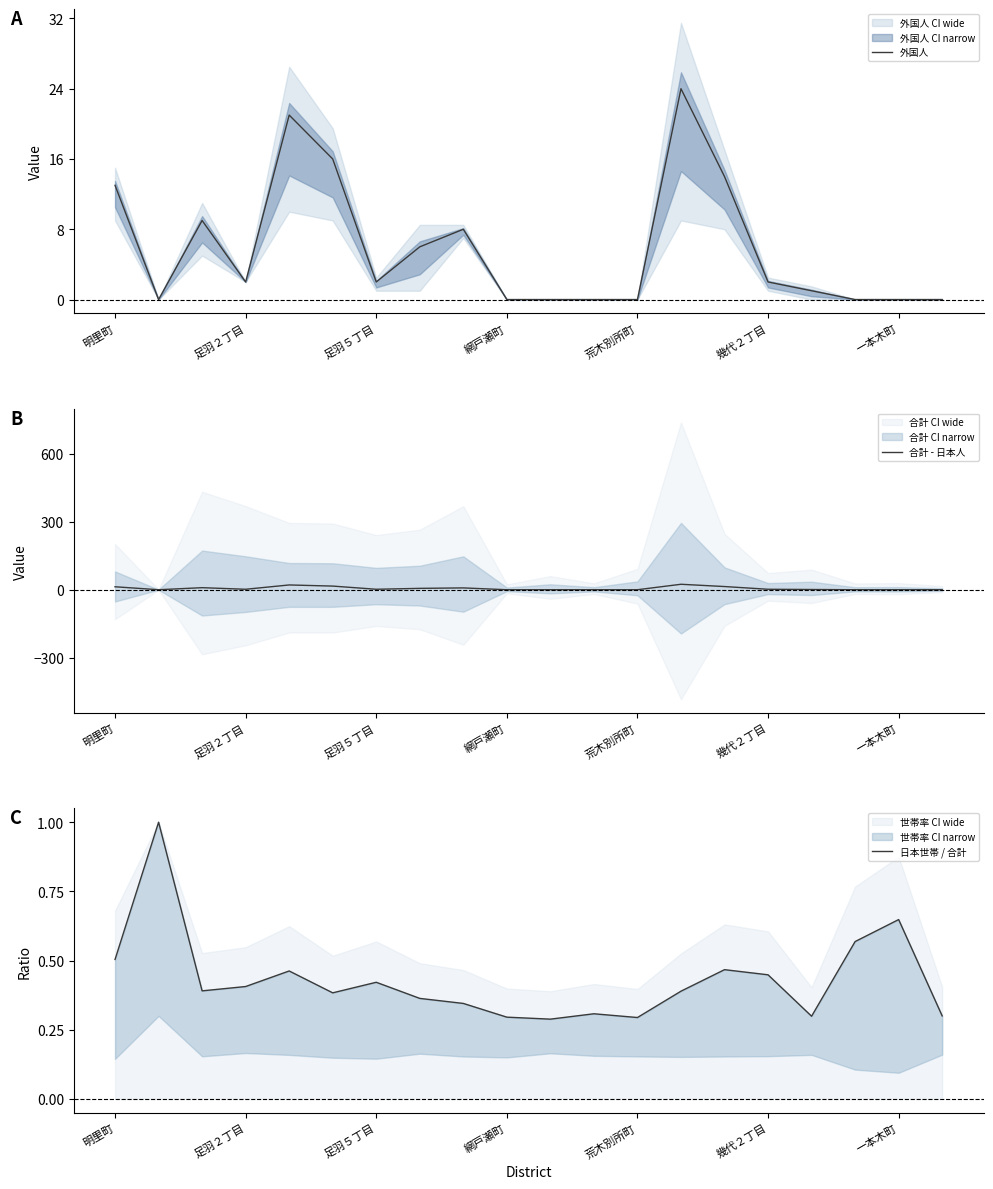

What is the average value of the 外国人 series?

6